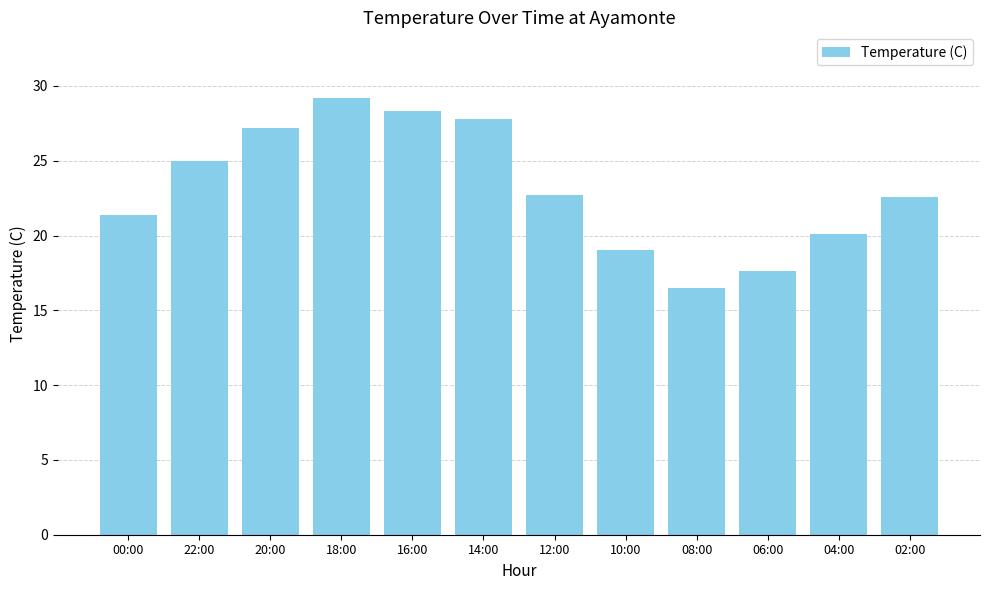

What is the approximate value at 12:00?

22.7